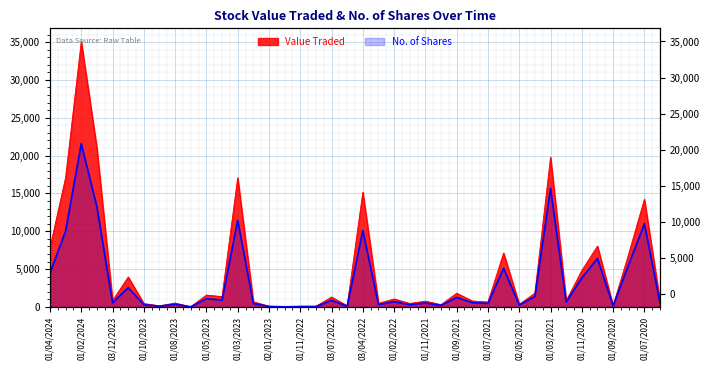

Where does the No. of Shares series first go above 650?

01/04/2024